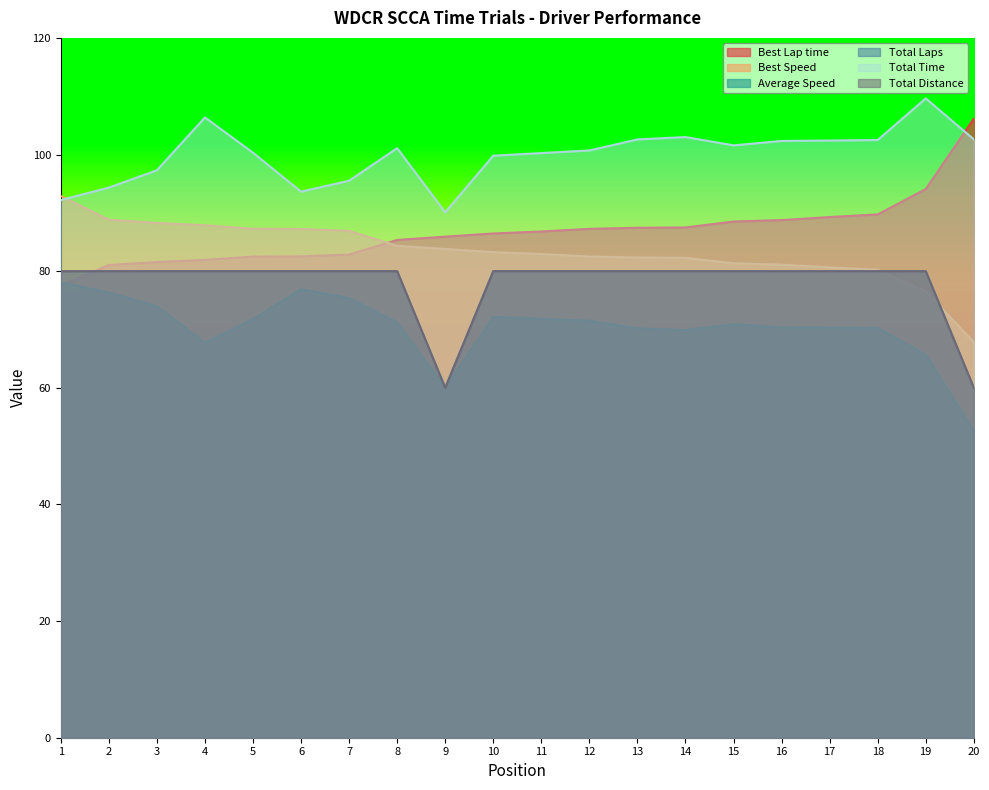

Which series has the largest range (max minus min)?

Best Lap time